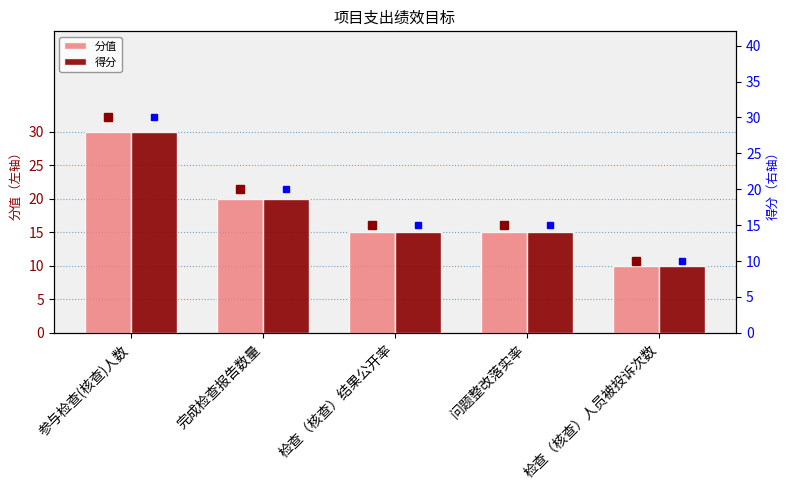

What is the difference between the maximum and second lowest values in the 分值 (marker) series?

15